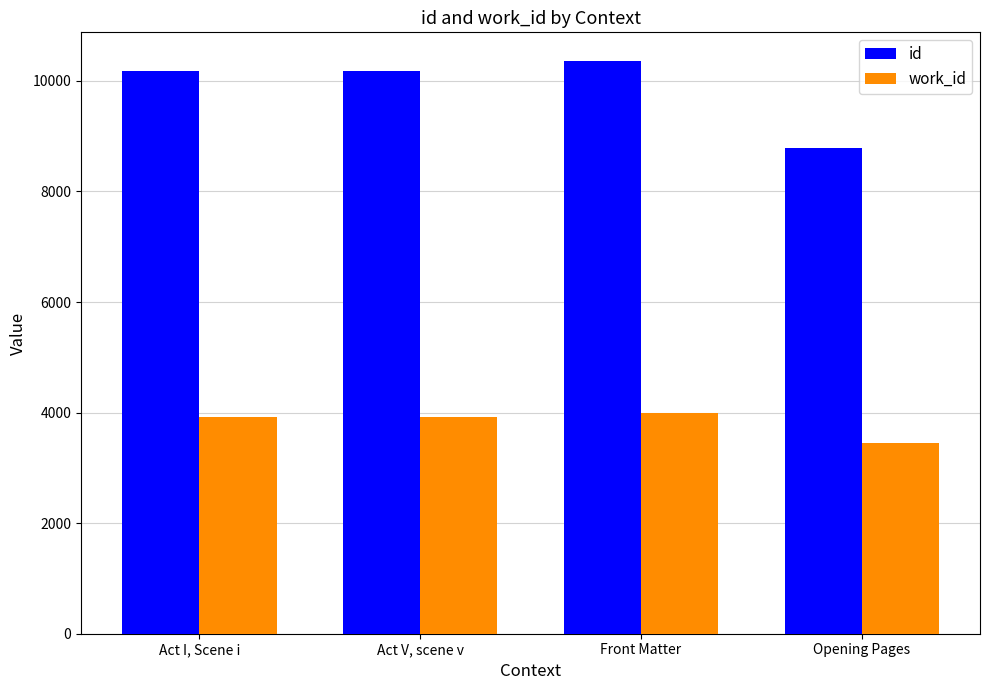

Does the chart contain any negative values?

No